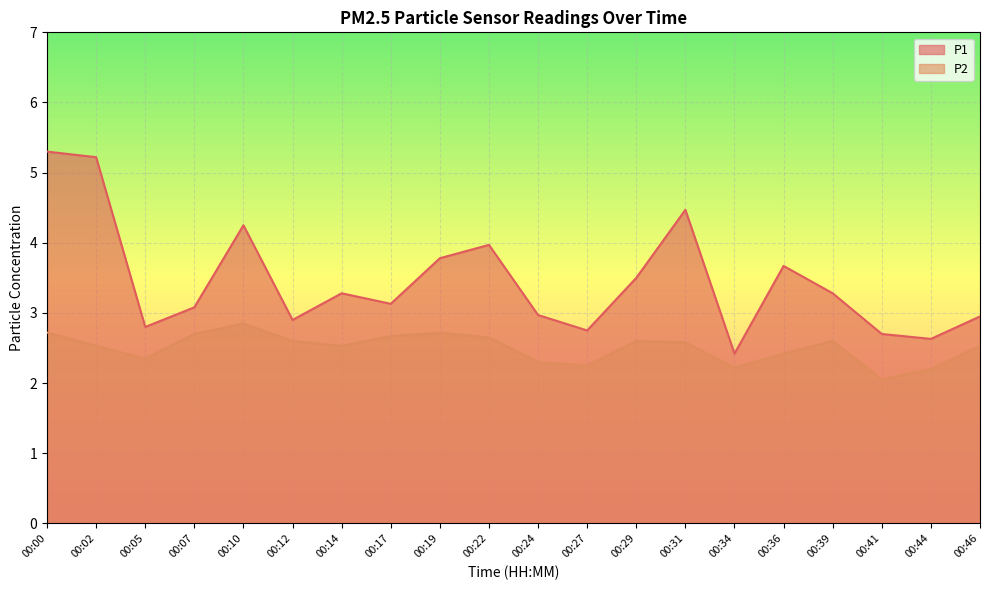

Which series has the largest total across all categories?

P1